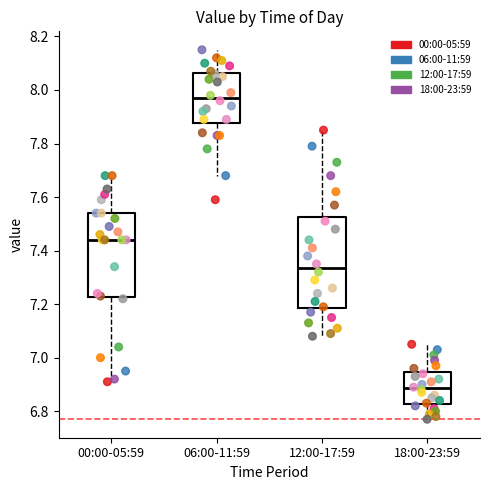

Which box's median line is the lowest?

18:00-23:59